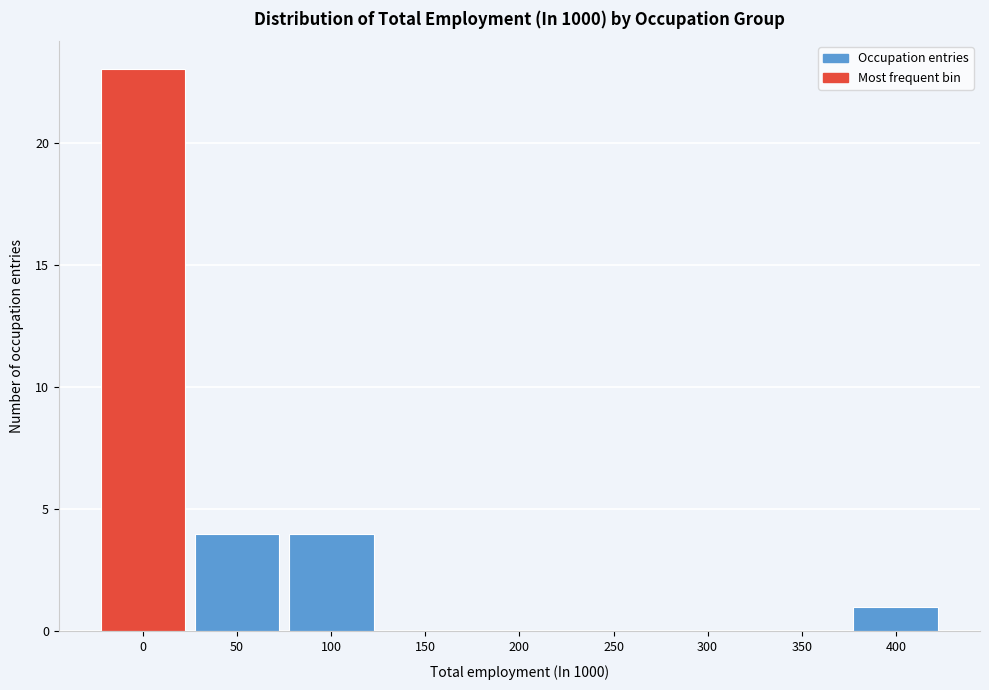

Reading left to right, what are all the values shown in this chart?

0=23	50=4	100=4	150=0	200=0	250=0	300=0	350=0	400=1